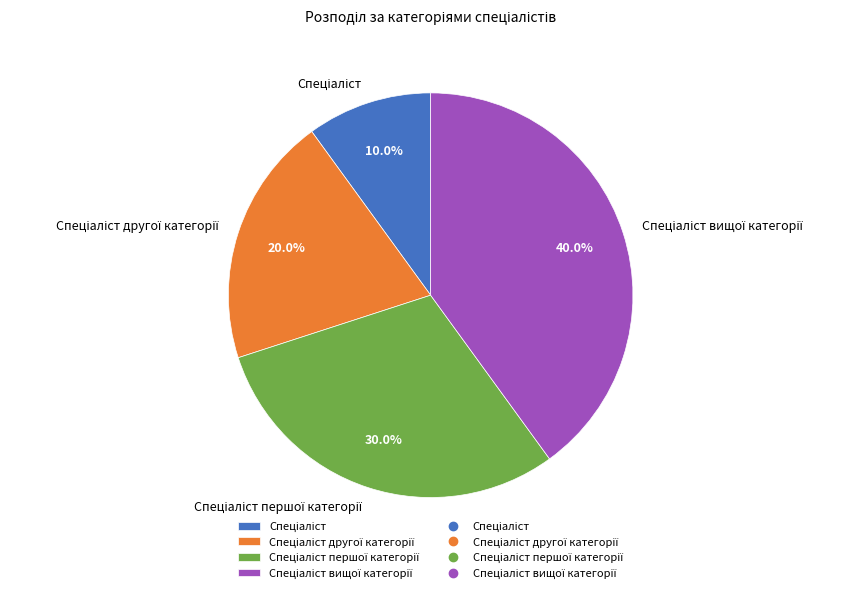

To the nearest percent, what is the average slice percentage?

25%